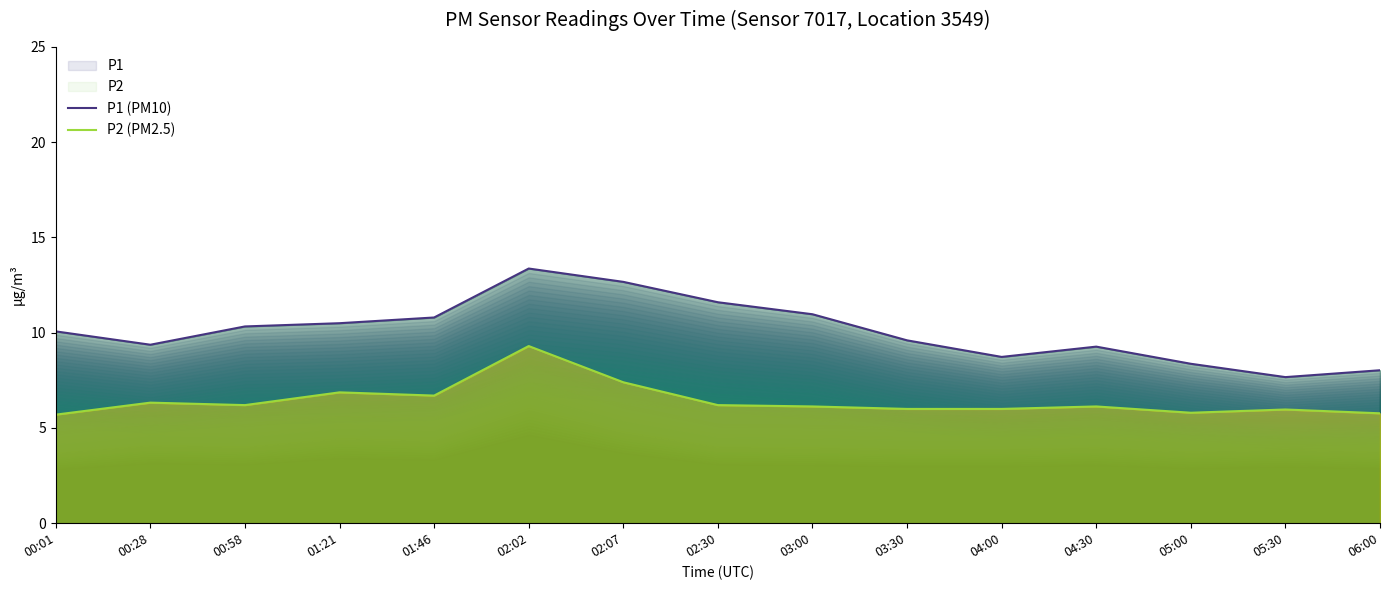

True or false: P2 (PM2.5) has a value of 1.9 at 05:00.

False